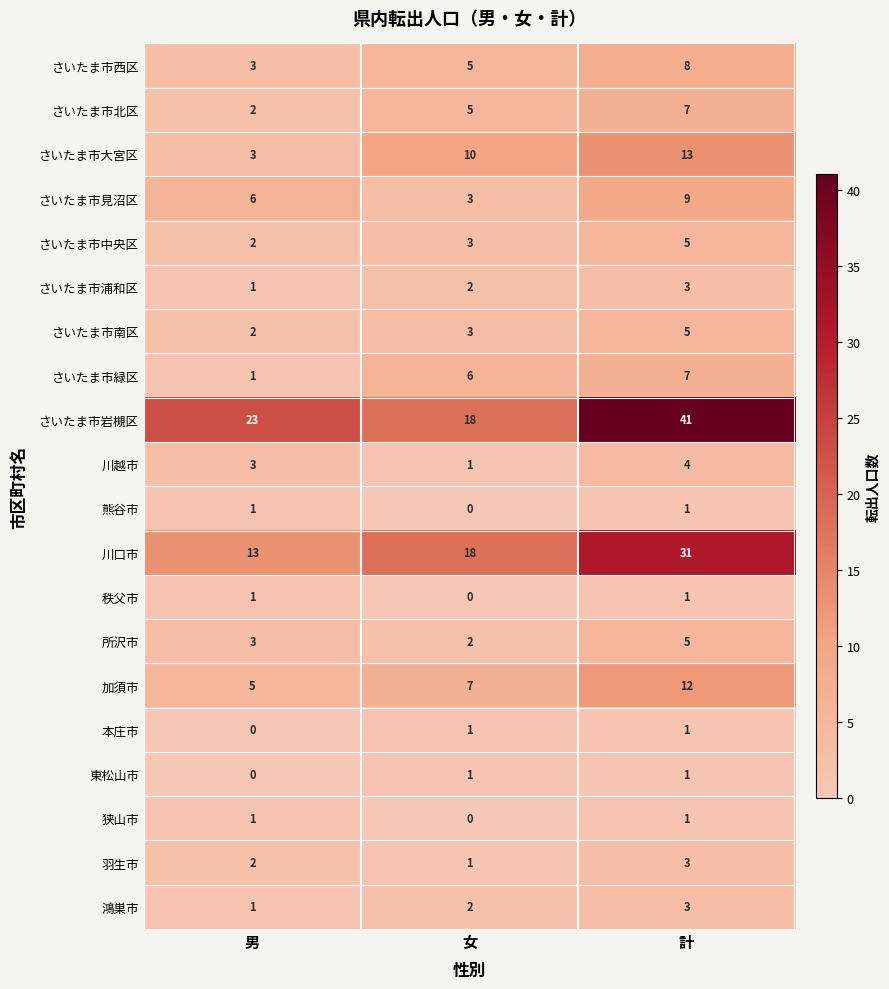

List the labels in order of さいたま市岩槻区 value, smallest first.

女, 男, 計